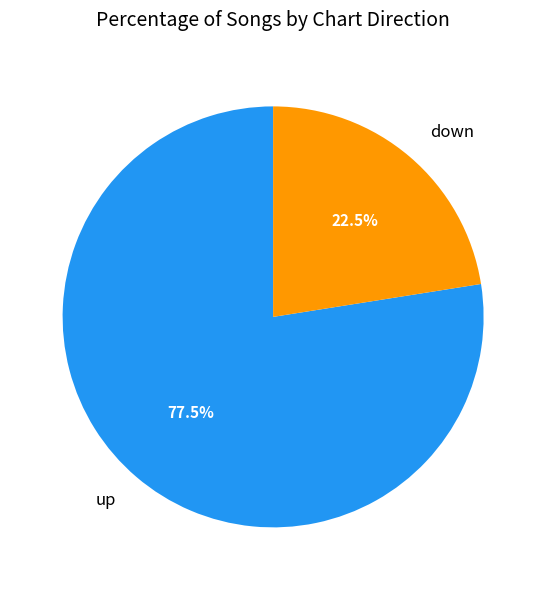

To the nearest percent, what is the average slice percentage?

50%